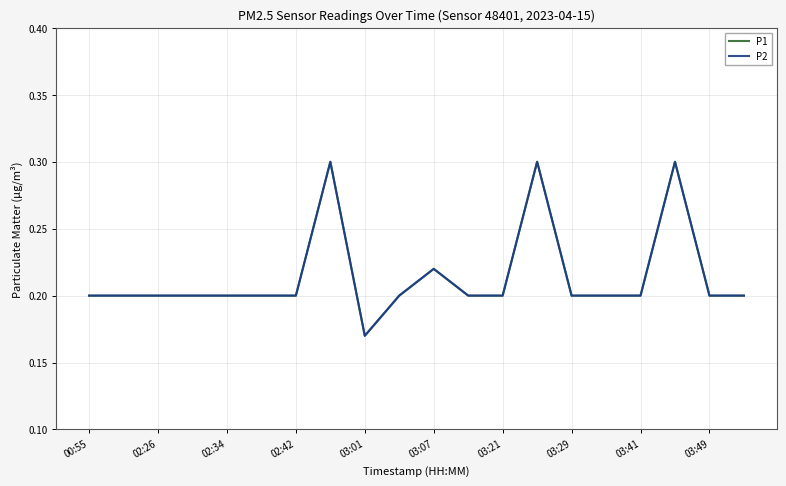

How many lines are shown in the chart?

2